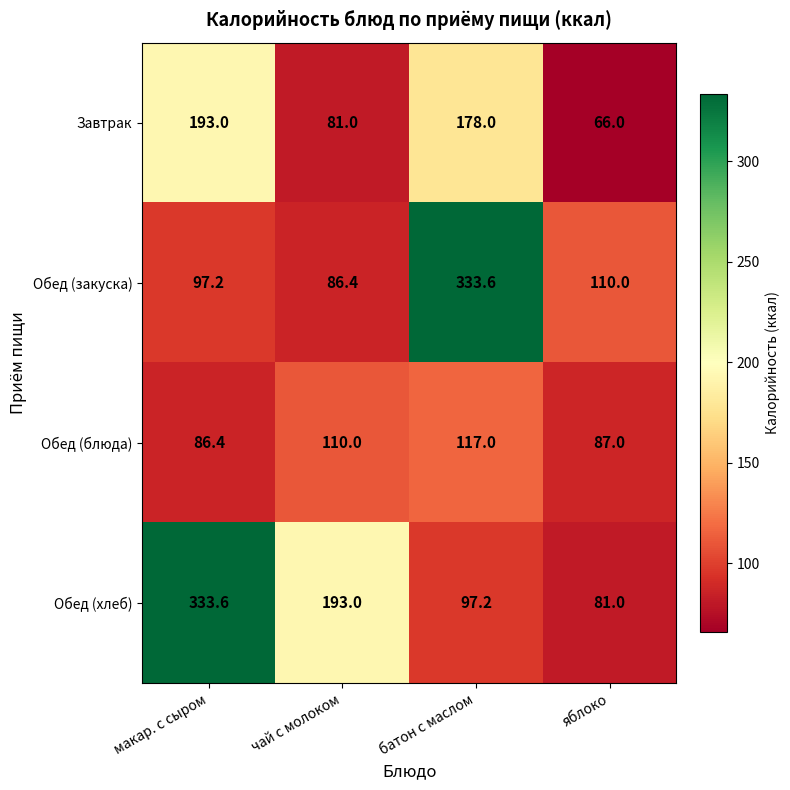

What is the difference between the Завтрак values at яблоко and макар. с сыром?

127.0